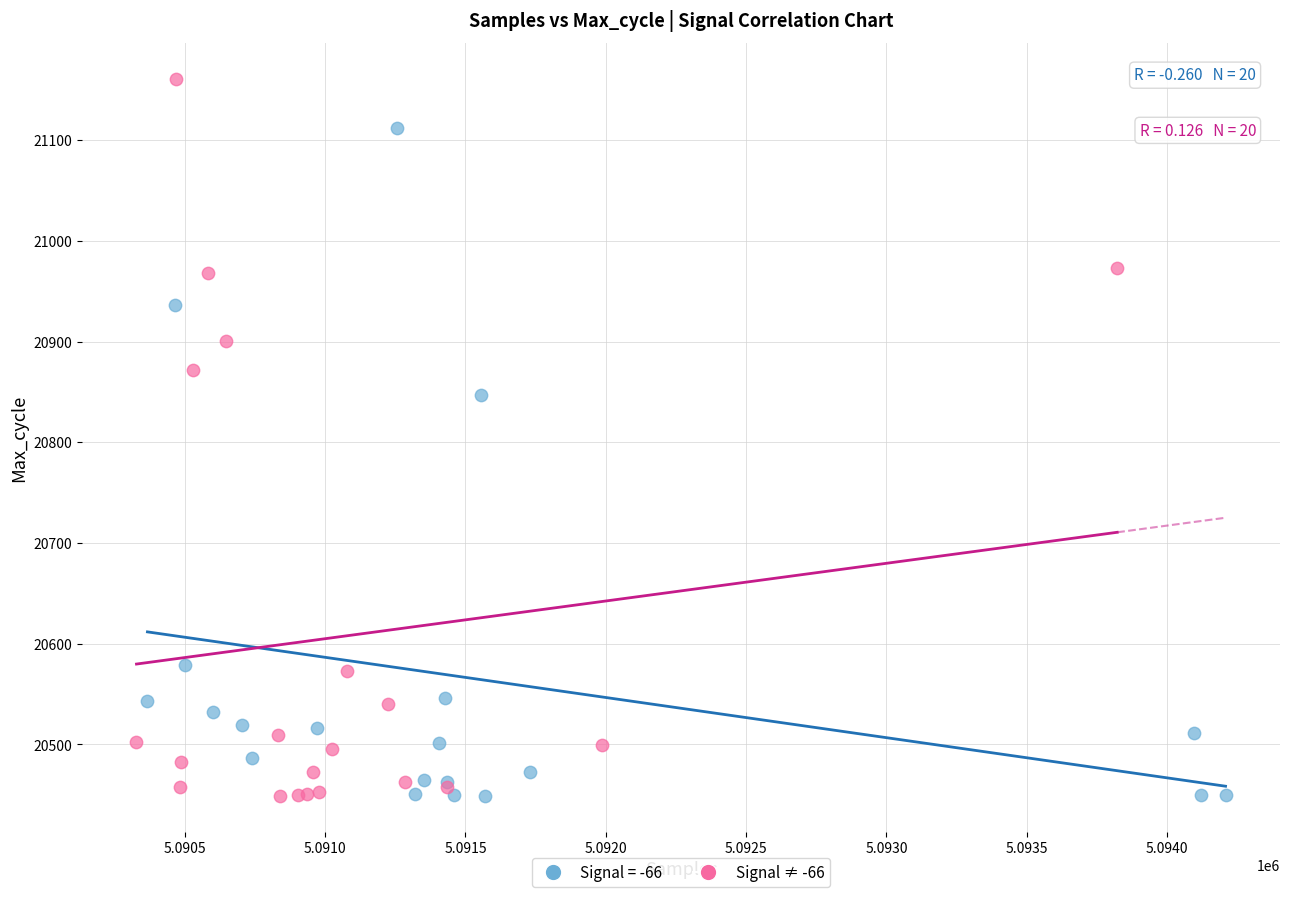

Which series reaches the maximum Y coordinate?

Signal ≠ -66